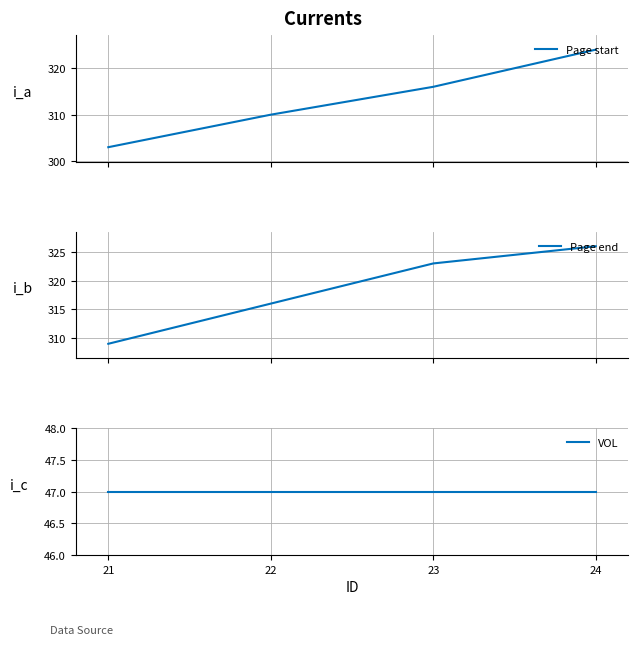

Which series has the largest range (max minus min)?

Page start